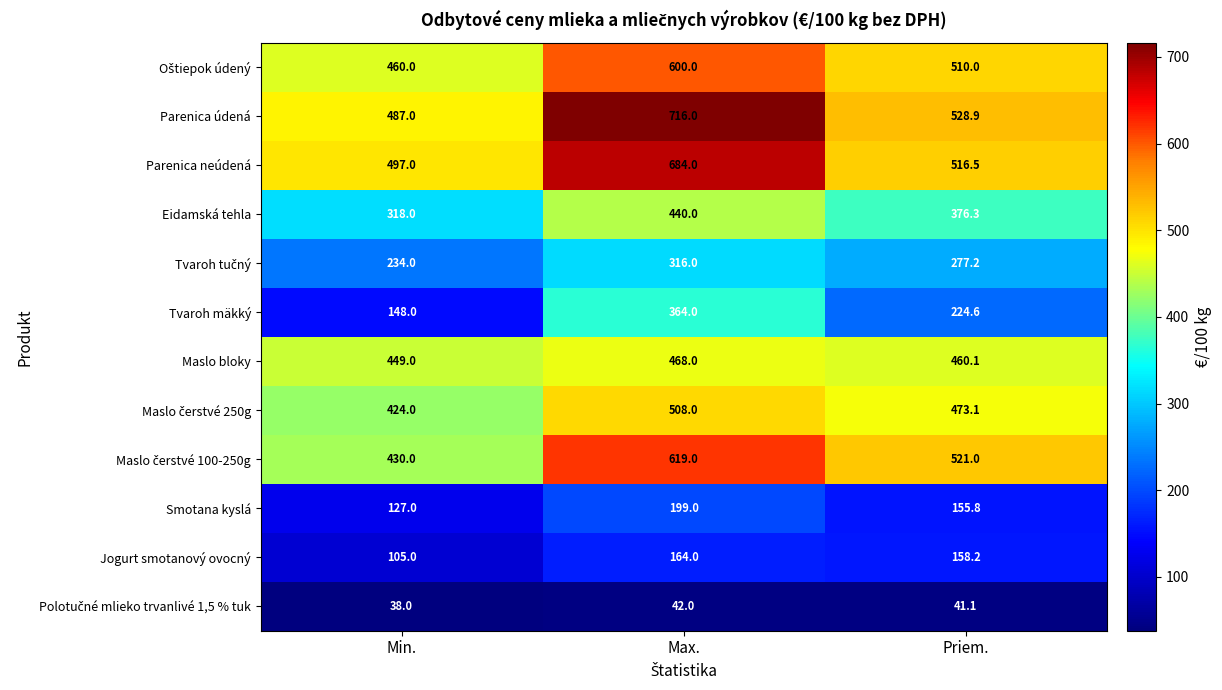

List the labels in order of Tvaroh mäkký value, smallest first.

Min., Priem., Max.